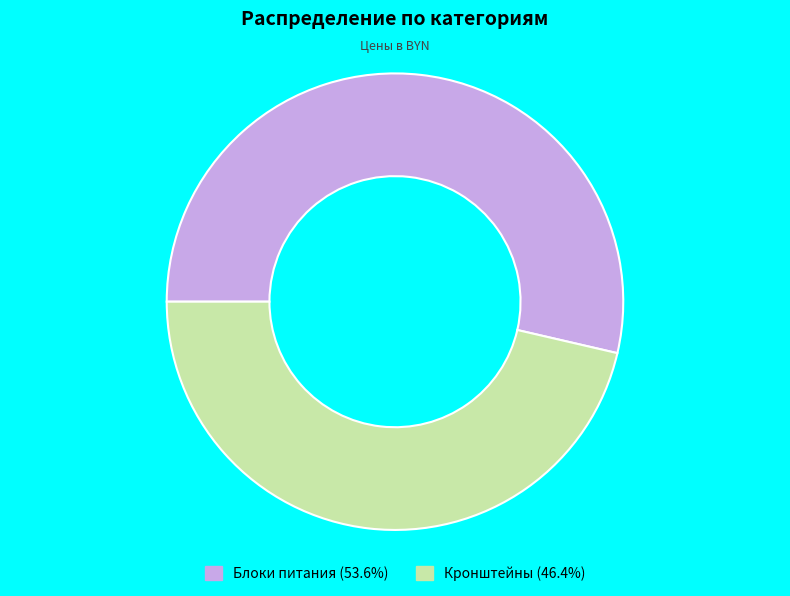

True or false: Кронштейны accounts for 33% of the total.

False